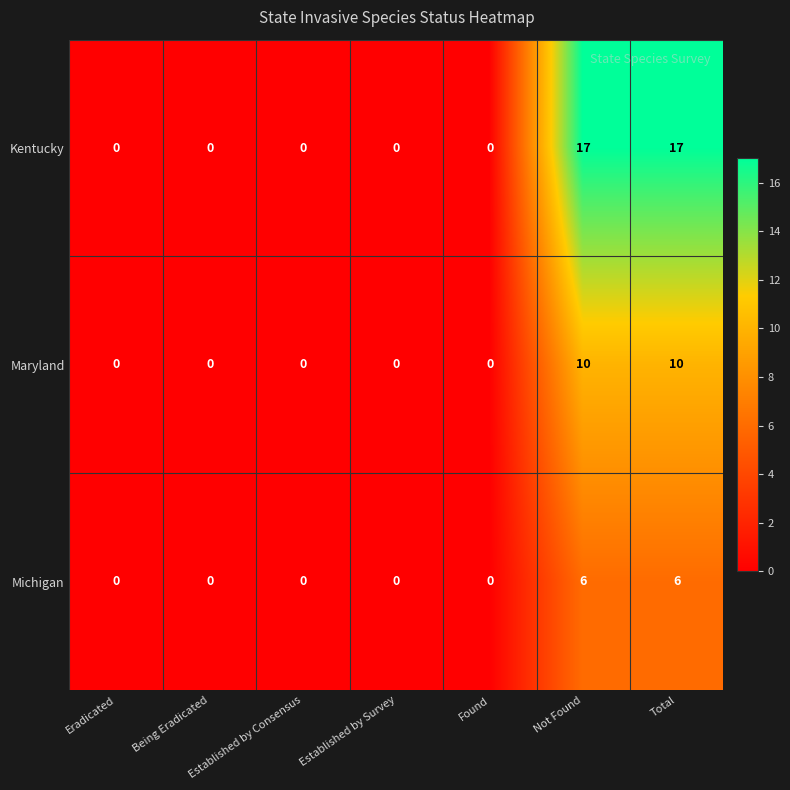

Between Eradicated and Total, which series saw the biggest shift?

Kentucky